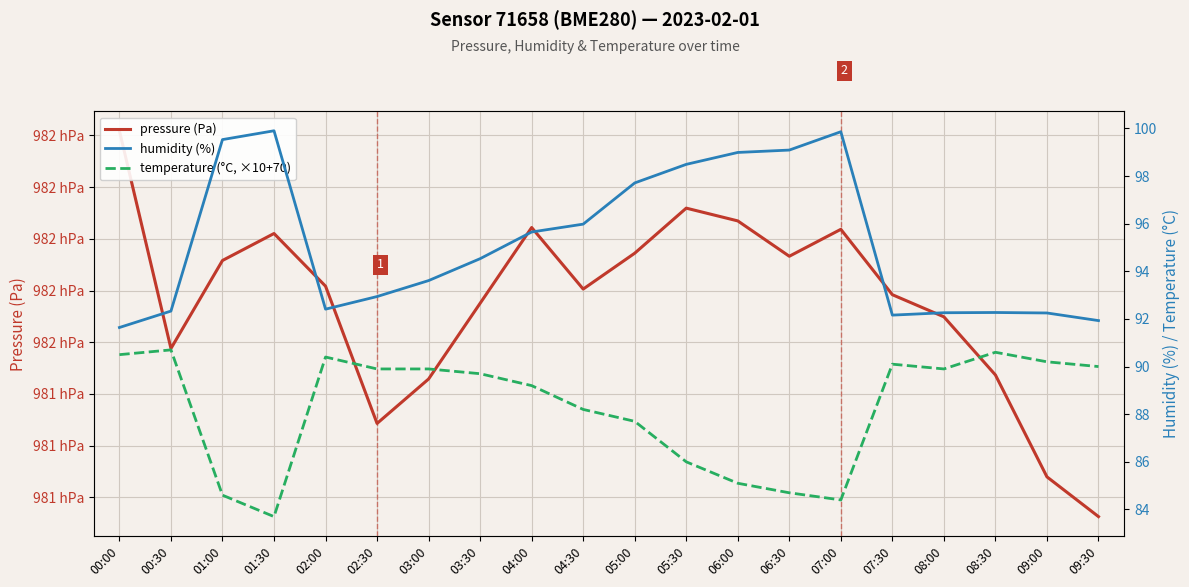

Is the value of humidity (%) at 00:30 greater than the value of pressure (Pa) at 07:30?

No